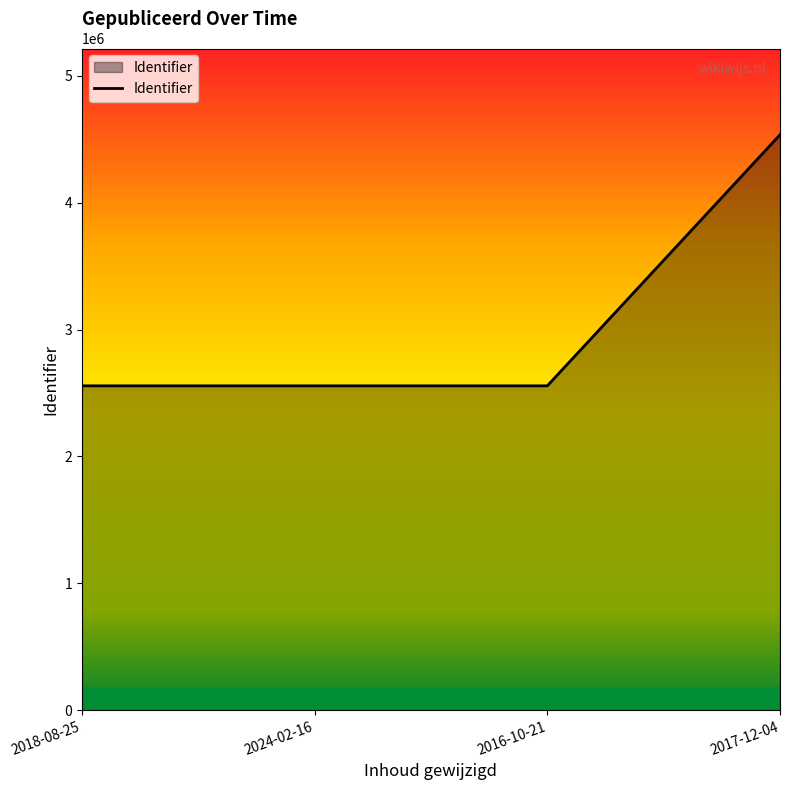

What is the smallest value displayed?

2556272